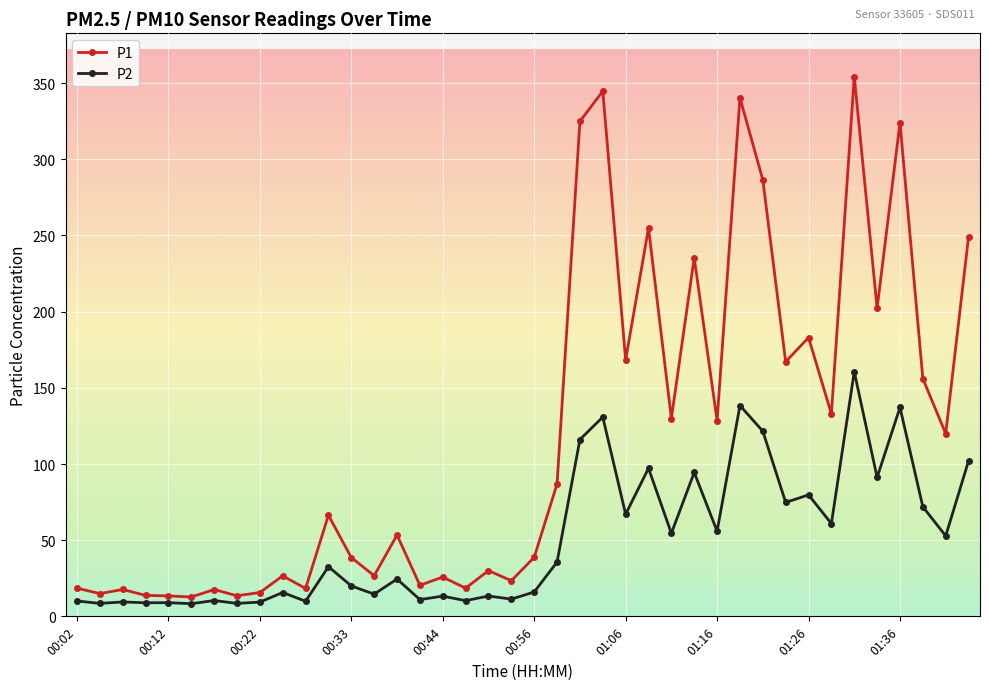

What is the maximum value shown in the chart?

354.4